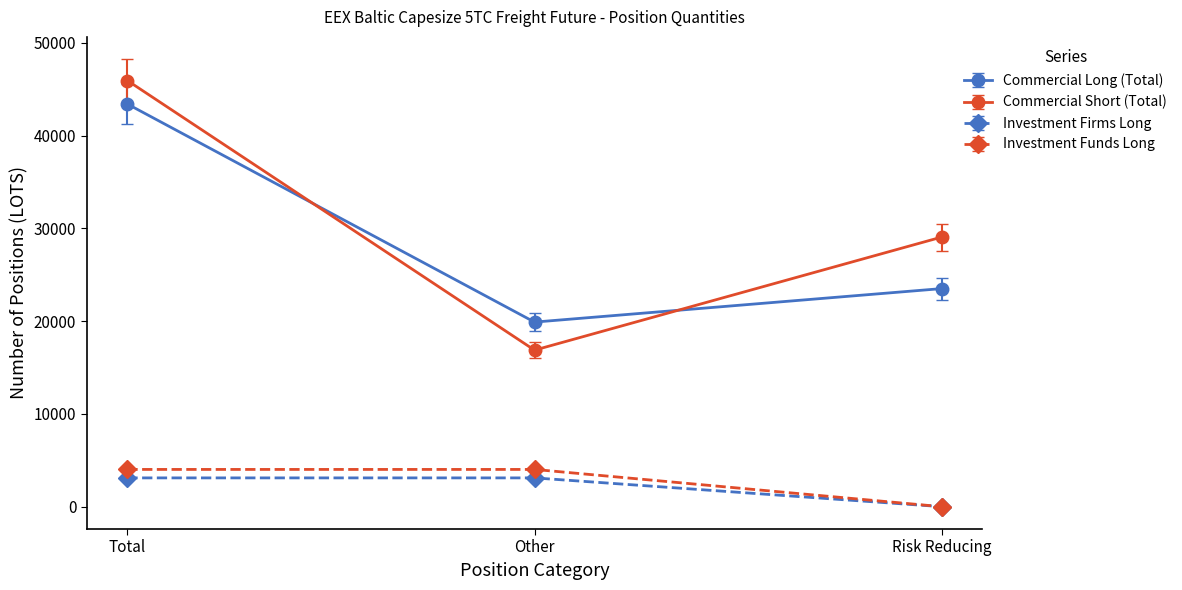

Reading left to right, extract all data points from this chart.

Commercial Long (Total): 43410.2	19899.4	23510.8
Commercial Short (Total): 45941.1	16875.2	29065.9
Investment Firms Long: 3101.5	3101.5	0.0
Investment Funds Long: 4014.2	4014.2	0.0